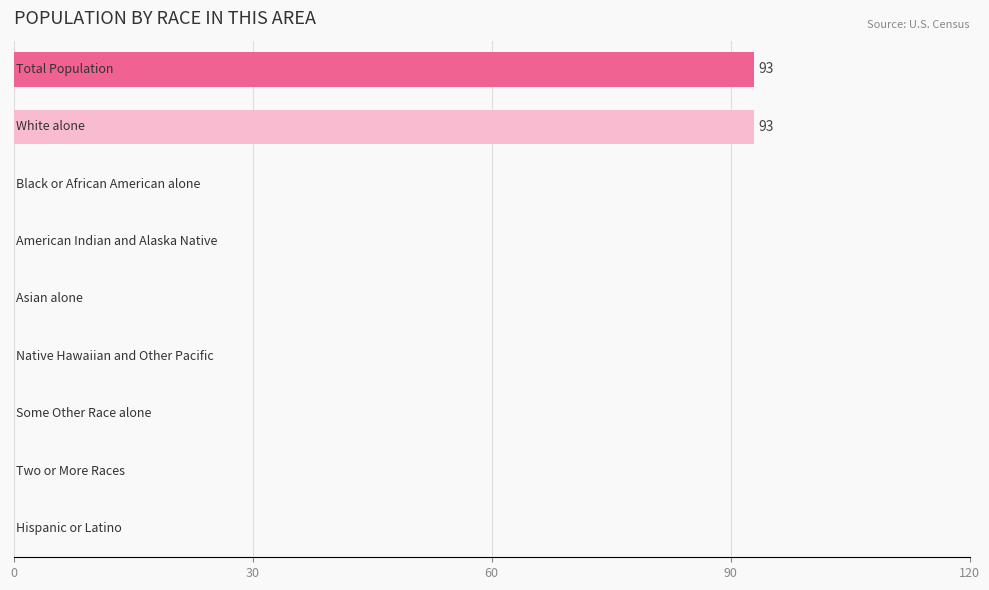

How many categories are shown in the chart?

9